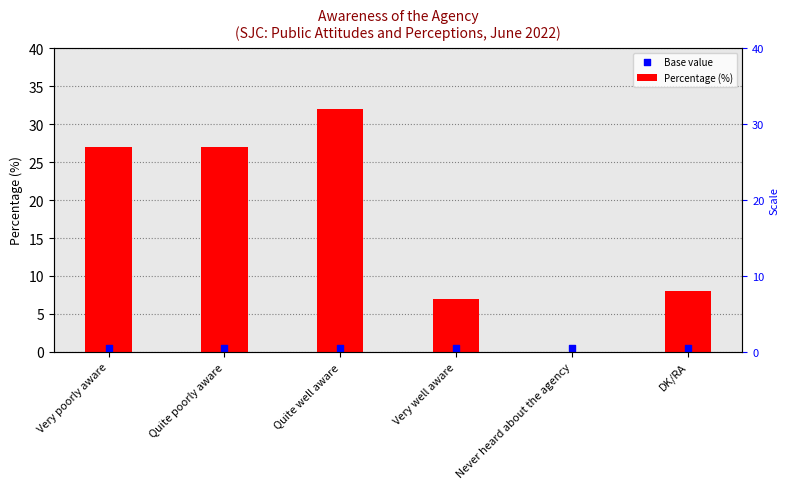

Which series contains the lowest Y value?

Percentage (%)